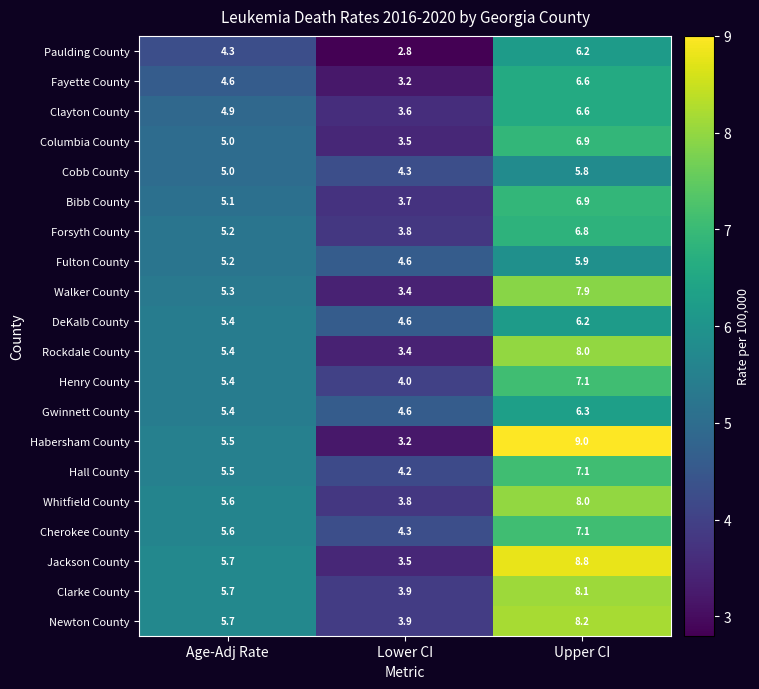

Which series has the widest spread of values?

Habersham County